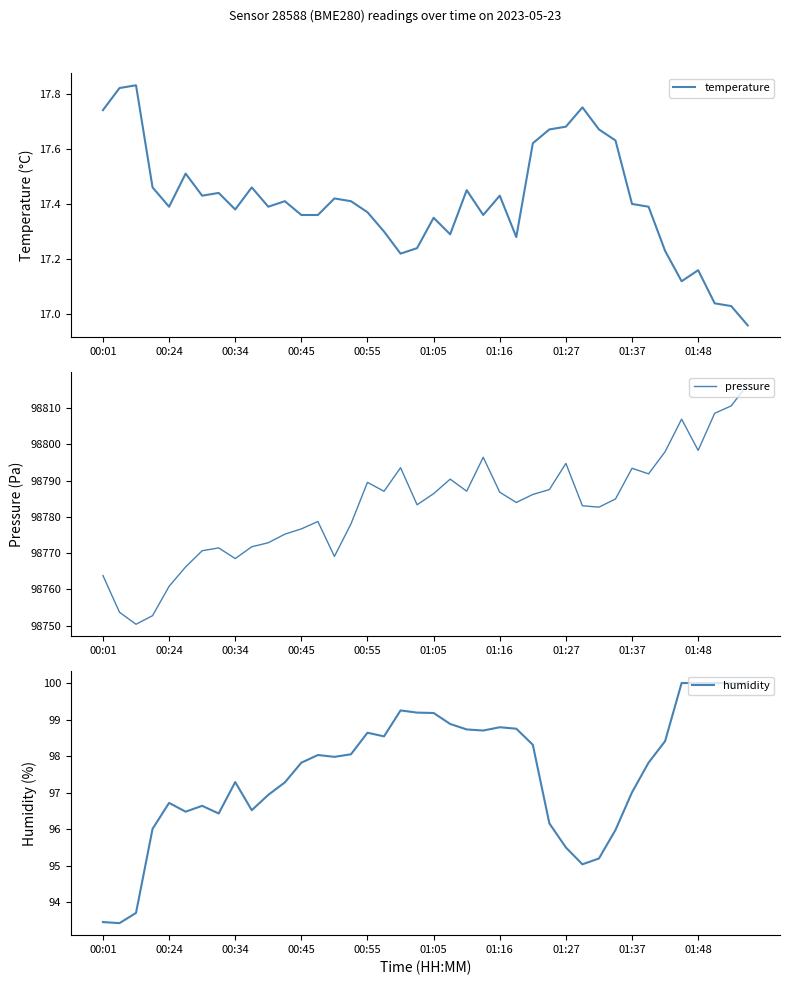

The humidity series shows 175.0 at 00:34. True or false?

False